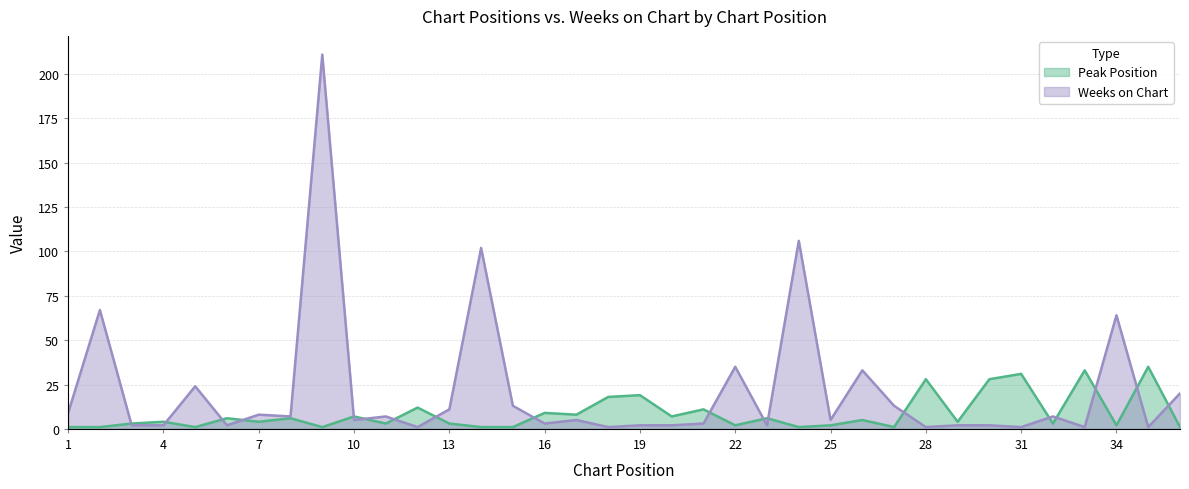

The Peak Position series shows 7 at 20. True or false?

True